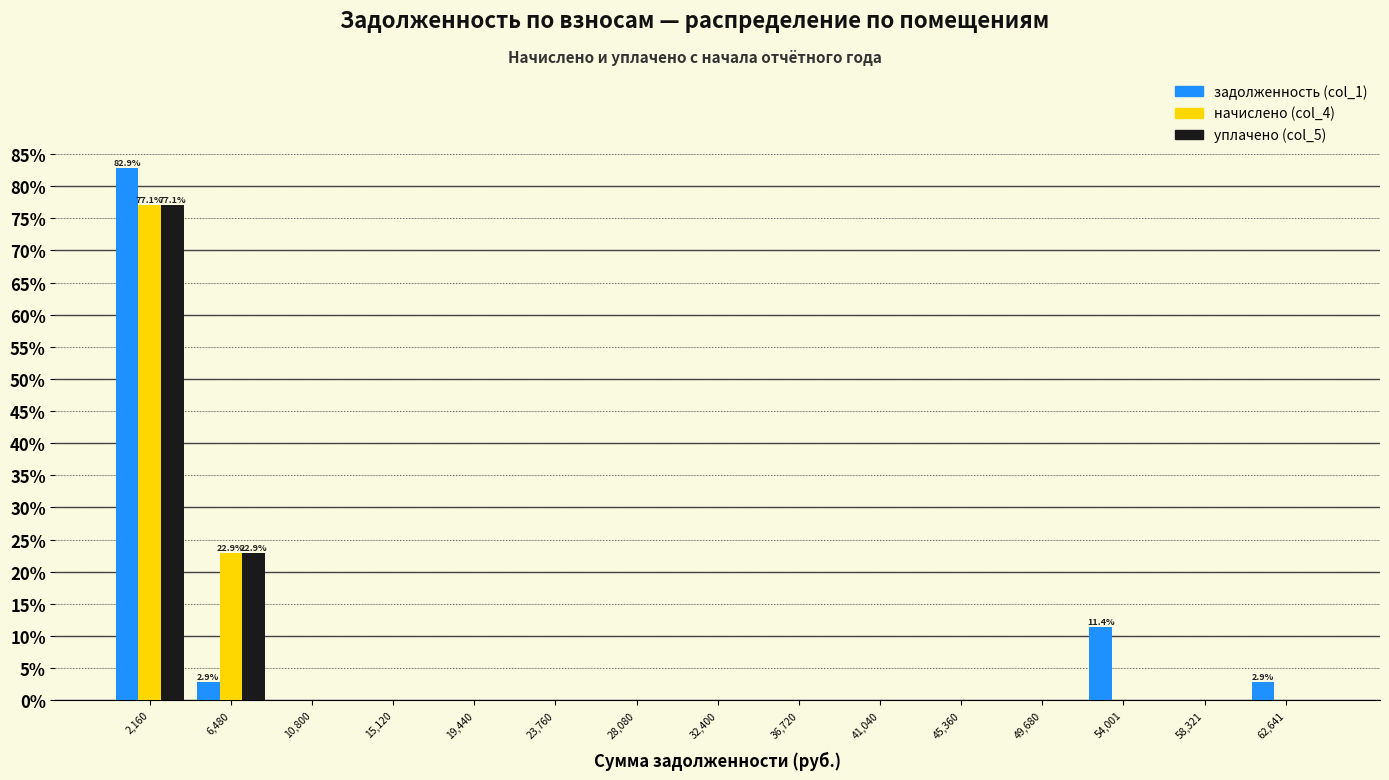

In the задолженность (col_1) series, which range on the x-axis has the tallest bar?

0 to 4500